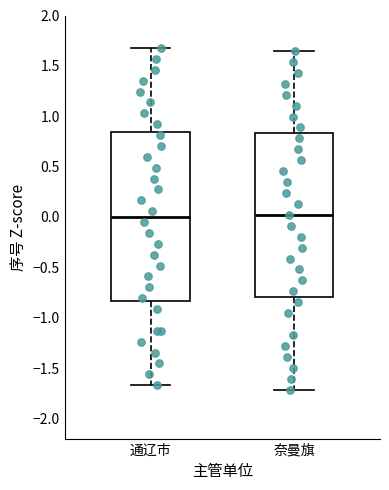

Reading left to right, read every box against the y-axis: the position of its median line, the range the box covers, and the ends of its whiskers. The values are not printed on the chart, so give them approximately, as read against the axis.

通辽市: median 0.00, box -0.85 to 0.85, whiskers -1.65 to 1.70
奈曼旗: median 0.00, box -0.80 to 0.85, whiskers -1.70 to 1.65